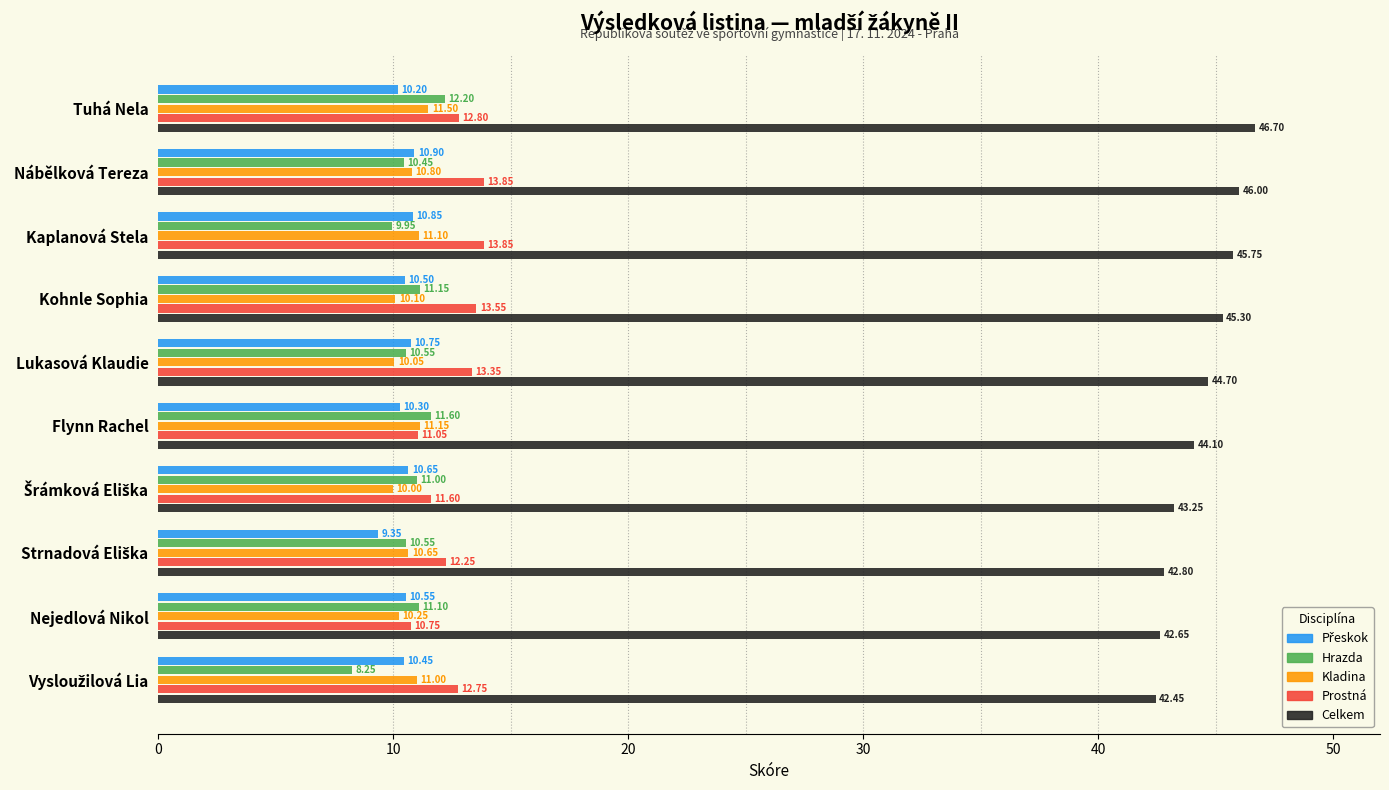

What is the difference between the second highest and minimum values in the Prostná series?

3.1